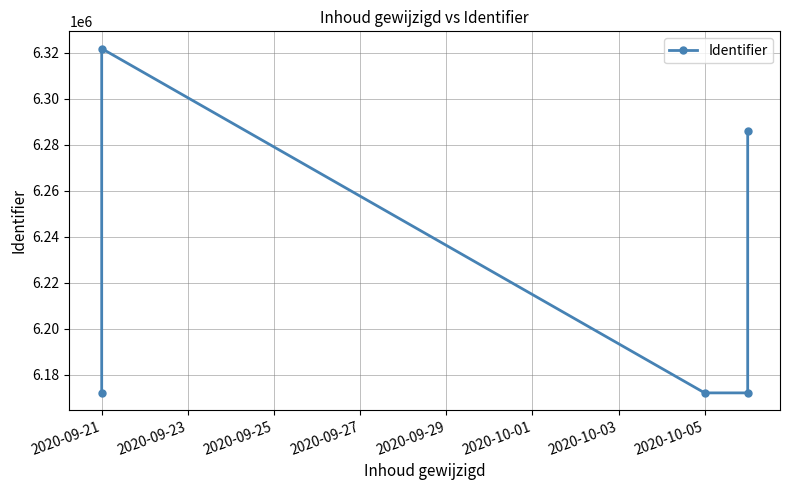

Which has a higher value, 2020-09-27 or 2020-09-21?

2020-09-27